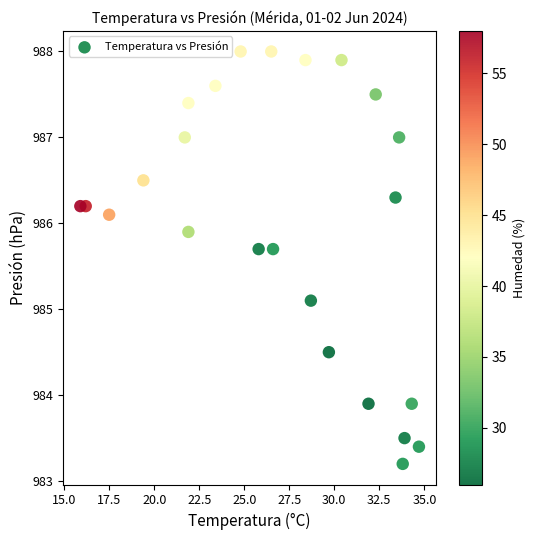

What Y value in the scatter plot is closest to 985?

985.1